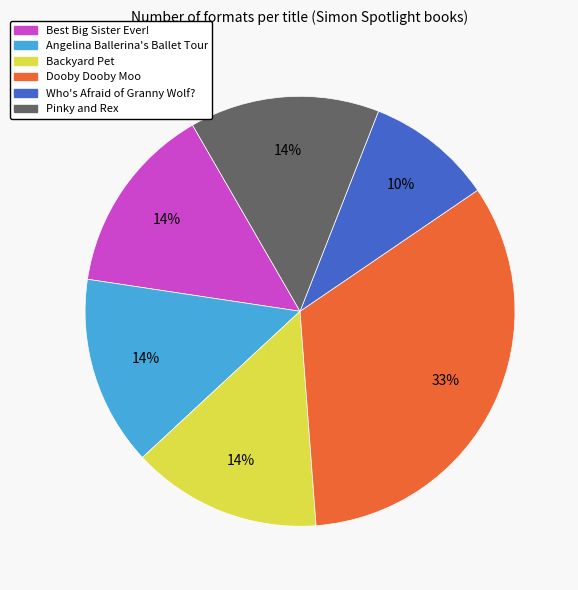

To the nearest percent, what portion does Best Big Sister Ever! represent?

14%